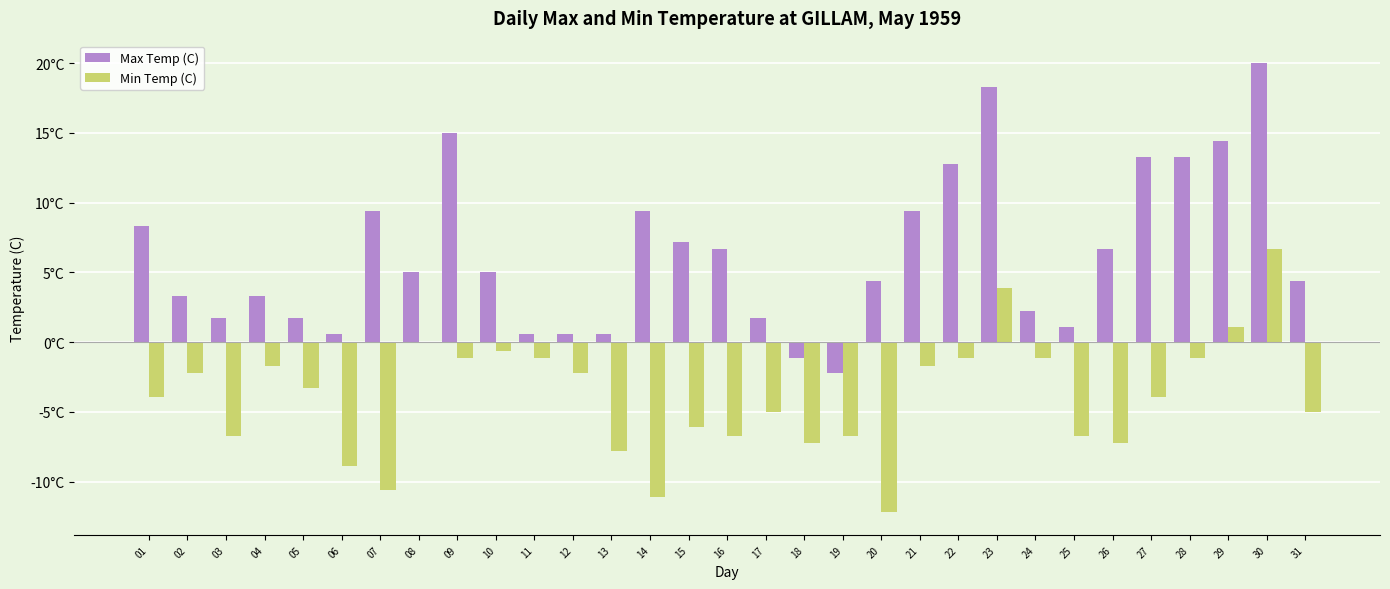

At how many categories does at least one series exceed 16?

2